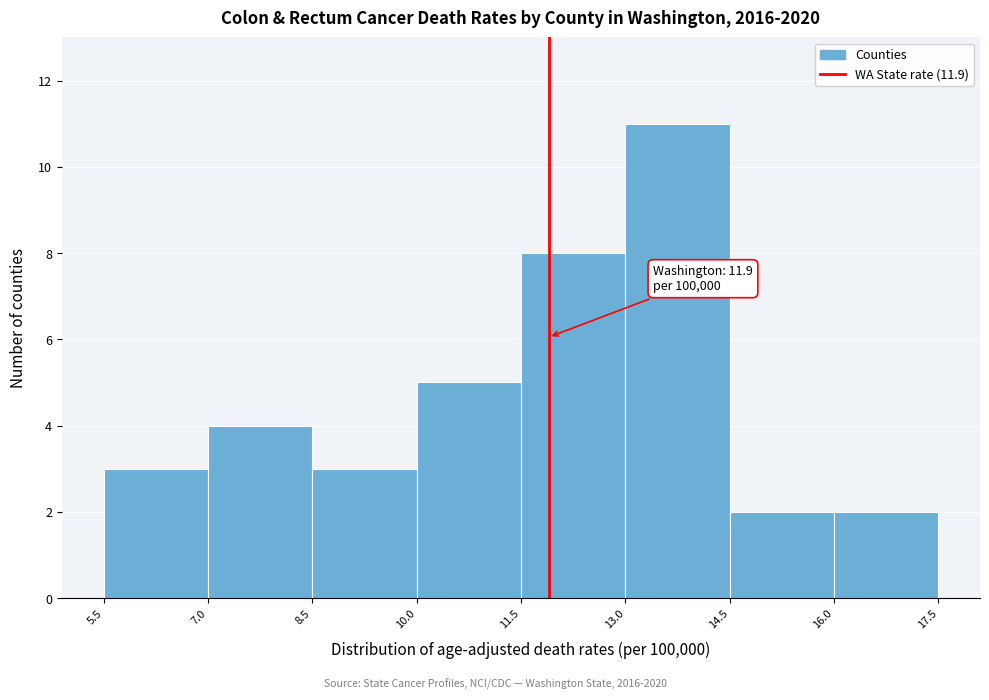

Which range on the x-axis has the tallest bar?

13.0 to 14.5